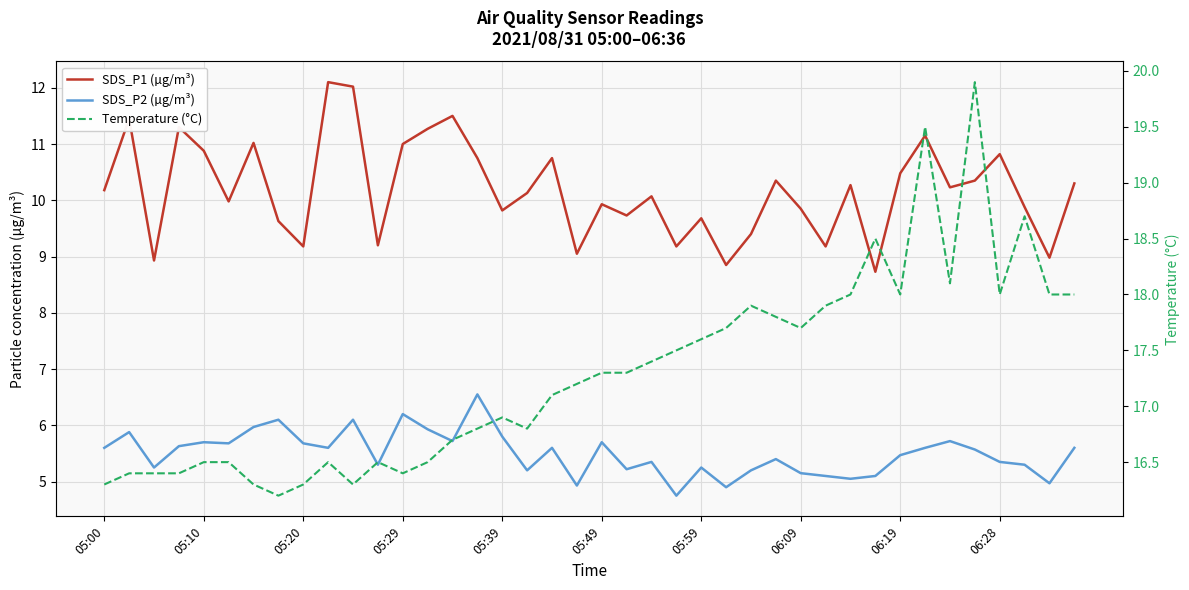

Is the value of SDS_P2 (µg/m³) at 25 greater than the value of Temperature (°C) at 05:20?

No